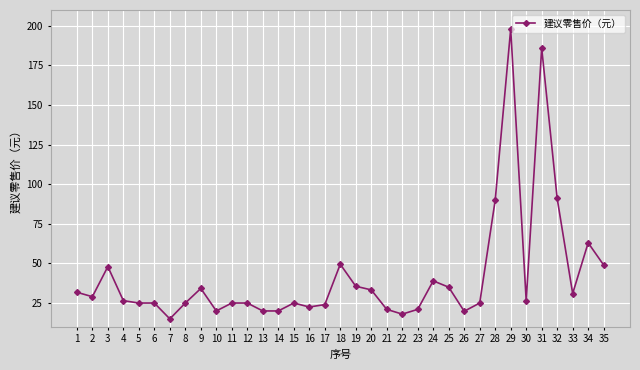

At which label does the data first exceed 26?

1